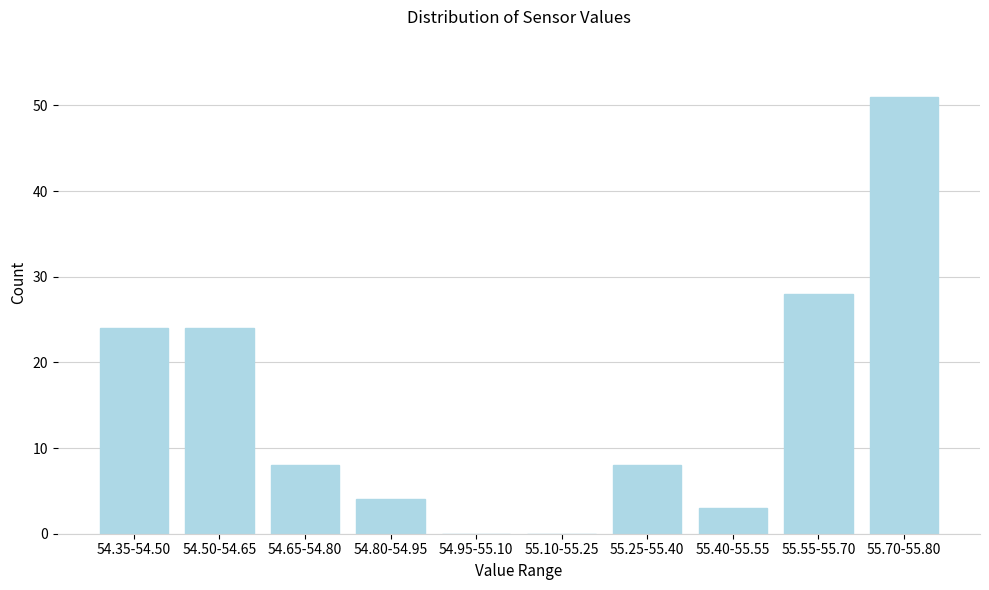

Reading right to left, what are all the values shown in this chart?

55.70-55.80=51	55.55-55.70=28	55.40-55.55=3	55.25-55.40=8	55.10-55.25=0	54.95-55.10=0	54.80-54.95=4	54.65-54.80=8	54.50-54.65=24	54.35-54.50=24